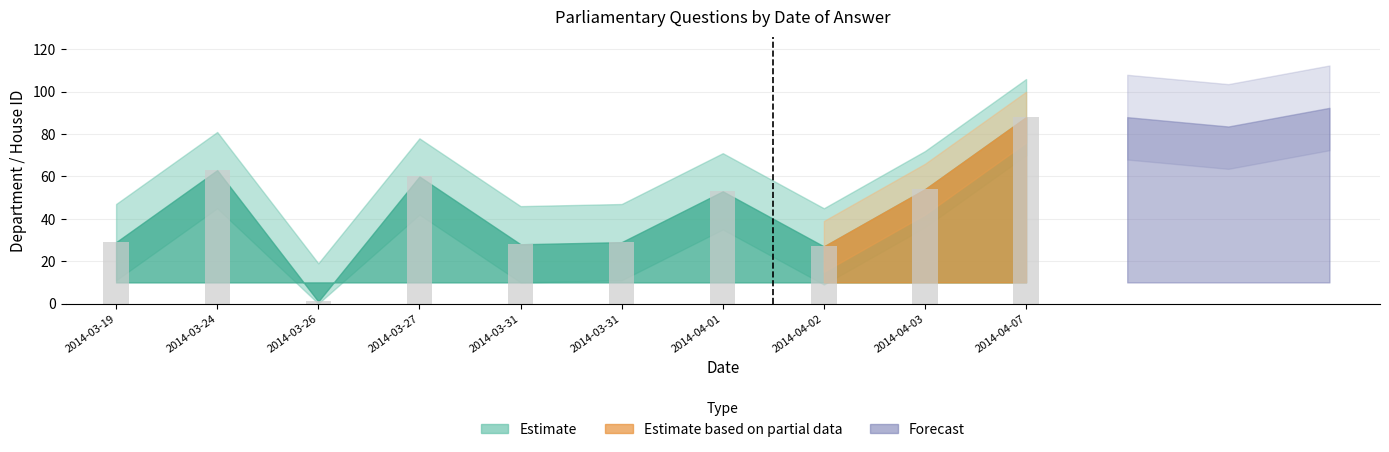

Between 2014-03-26 and 2014-03-27, which is larger?

2014-03-27